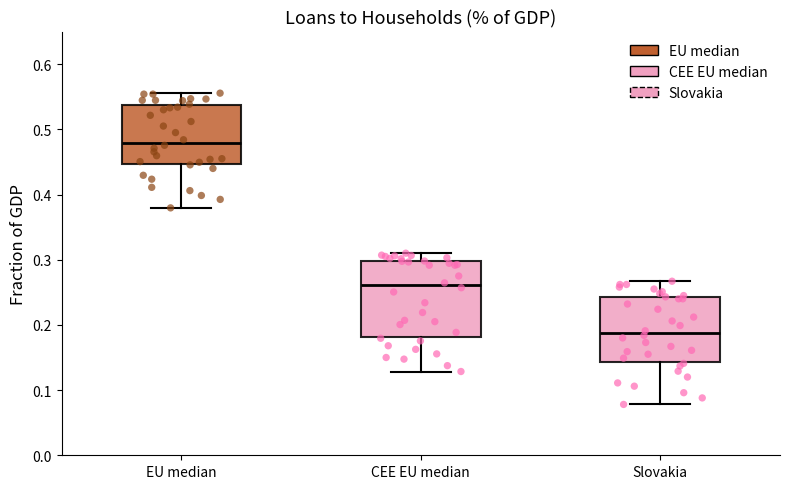

Reading left to right, read every box against the y-axis: the position of its median line, the range the box covers, and the ends of its whiskers. The values are not printed on the chart, so give them approximately, as read against the axis.

EU median: median 0.48, box 0.45 to 0.54, whiskers 0.38 to 0.56
CEE EU median: median 0.26, box 0.18 to 0.30, whiskers 0.13 to 0.31
Slovakia: median 0.19, box 0.14 to 0.24, whiskers 0.08 to 0.27